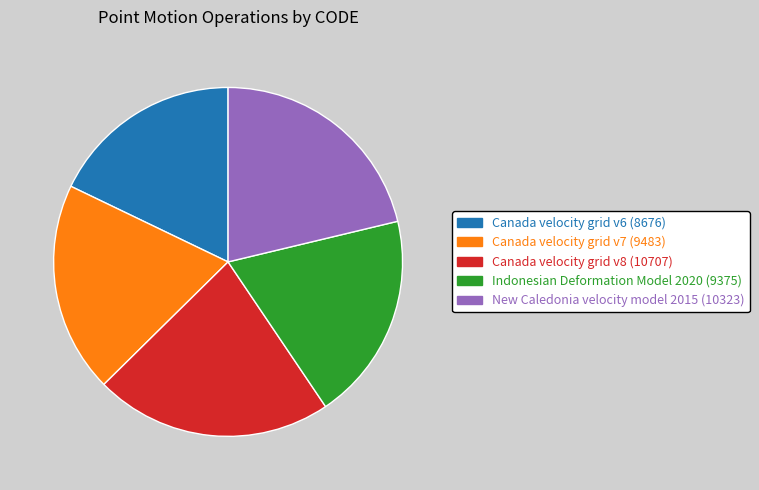

Which category has the biggest portion of the pie?

Canada velocity grid v8